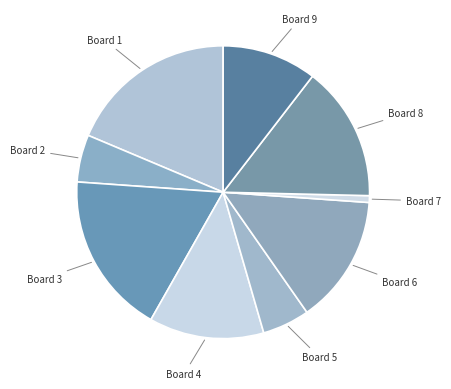

How many slices are in this pie chart?

9